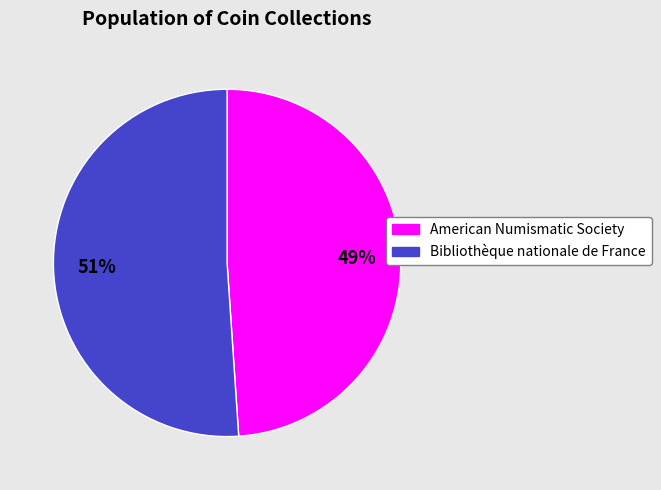

The American Numismatic Society slice represents 56% of the pie. True or false?

False